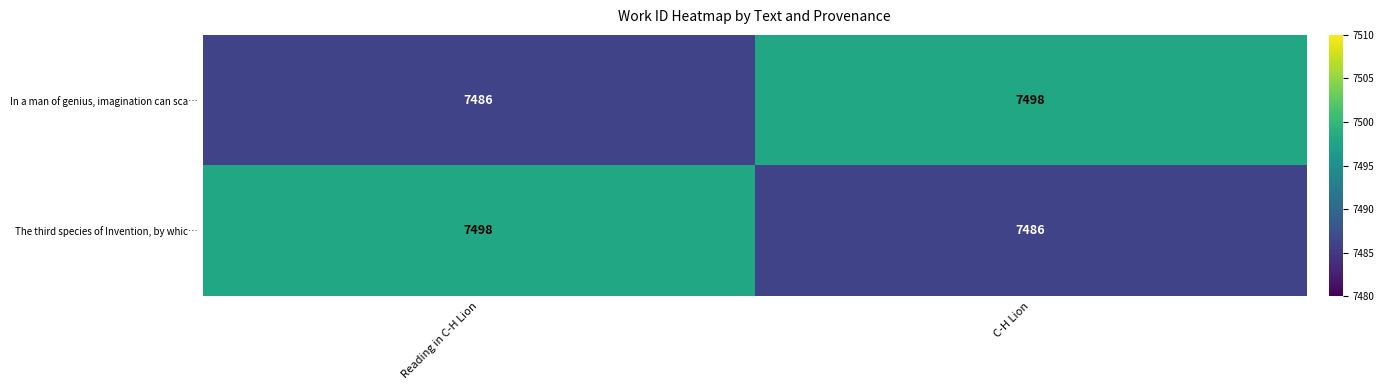

What is the total value across all series at C-H Lion?

14984